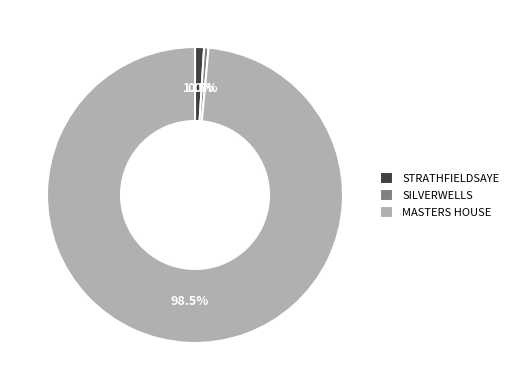

The STRATHFIELDSAYE slice represents 1% of the pie. True or false?

True